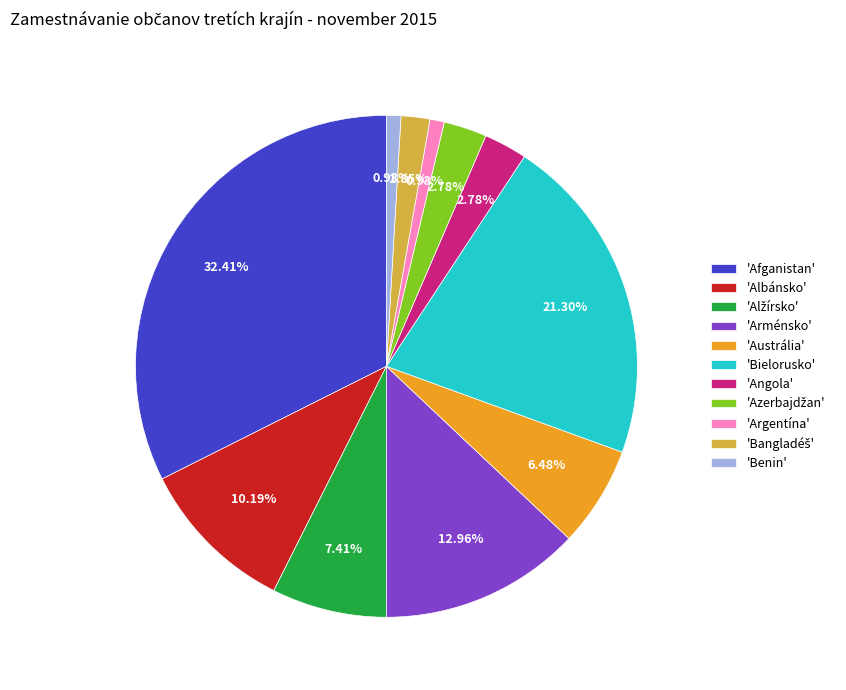

Between 'Arménsko' and 'Albánsko', which is larger?

'Arménsko'